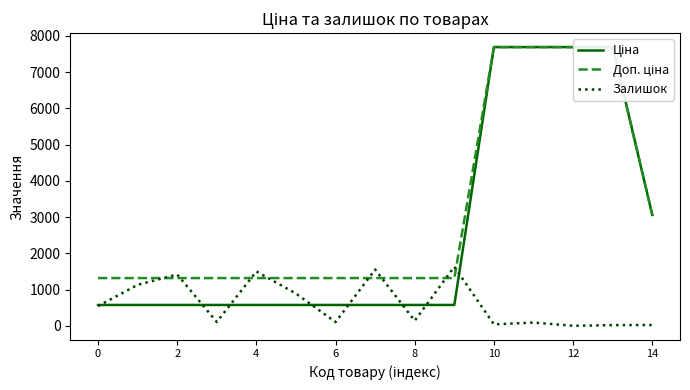

Which series has the largest total across all categories?

Доп. ціна